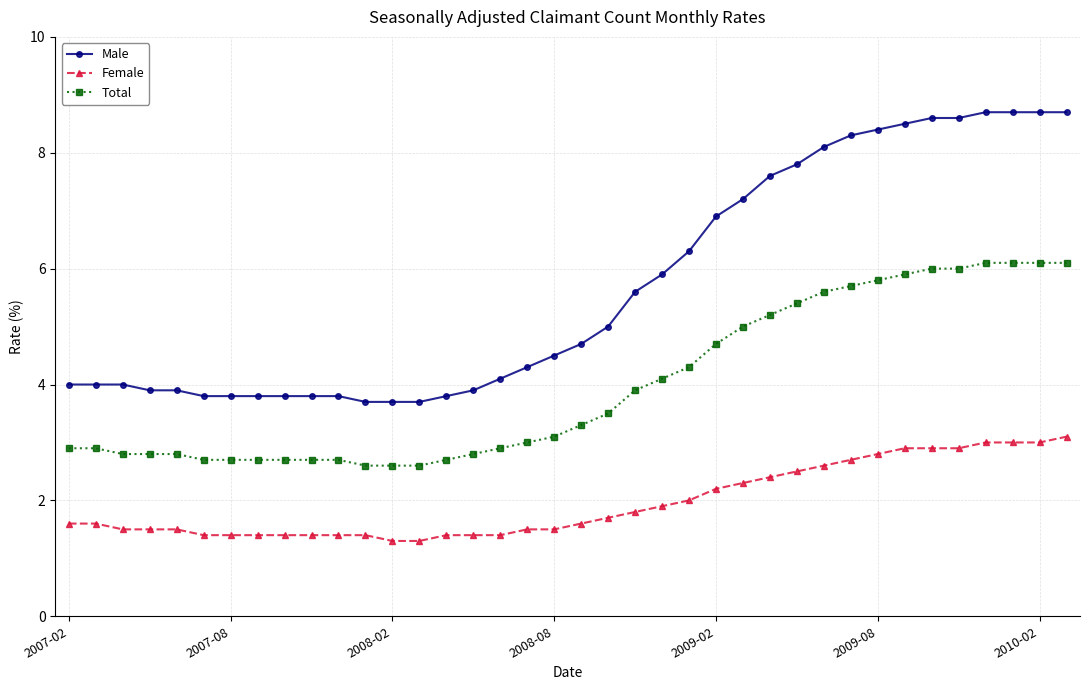

Which series has the widest spread of values?

Male